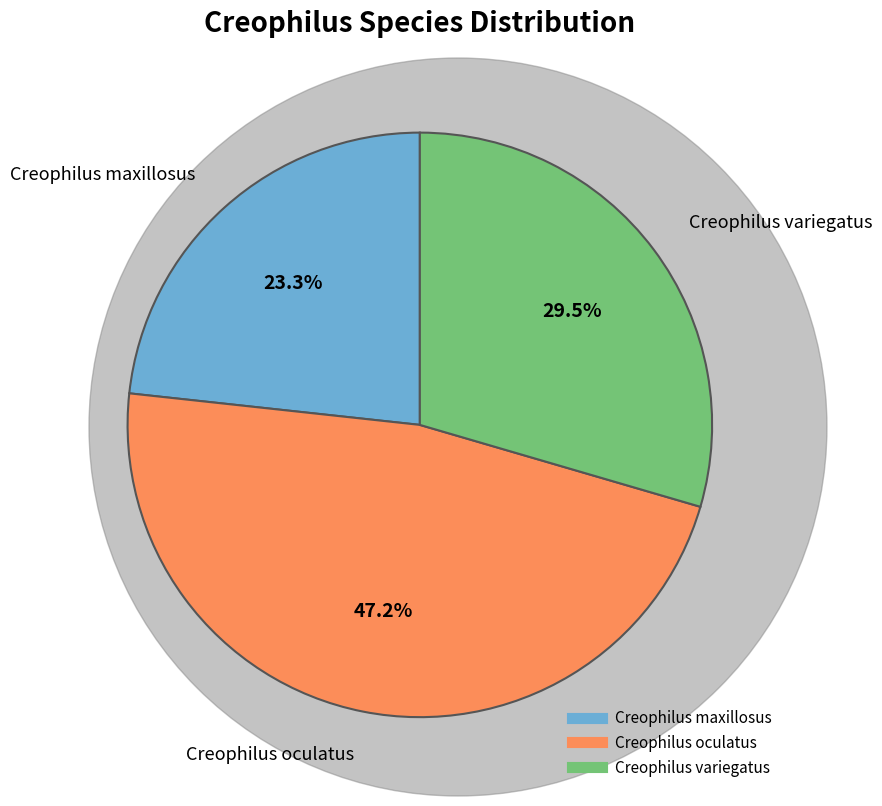

Between Creophilus maxillosus and Creophilus oculatus, which is larger?

Creophilus oculatus